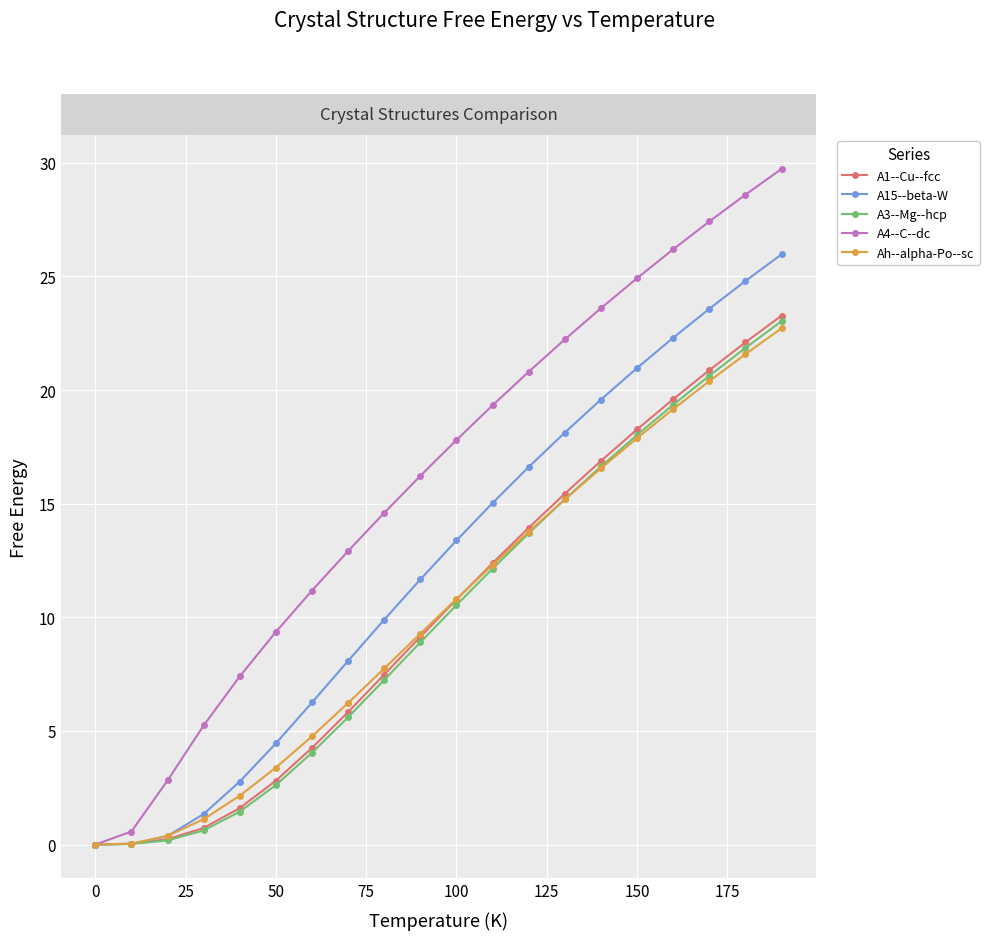

Which series has the largest range (max minus min)?

A4--C--dc